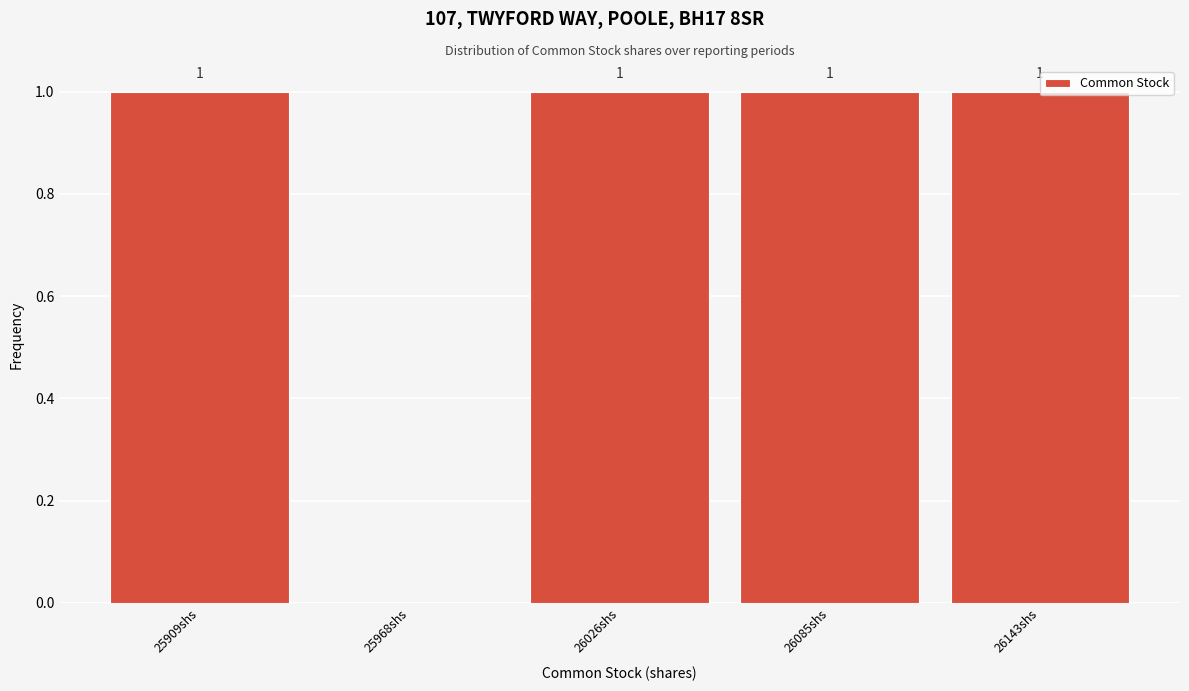

What is the sum of all values?

4